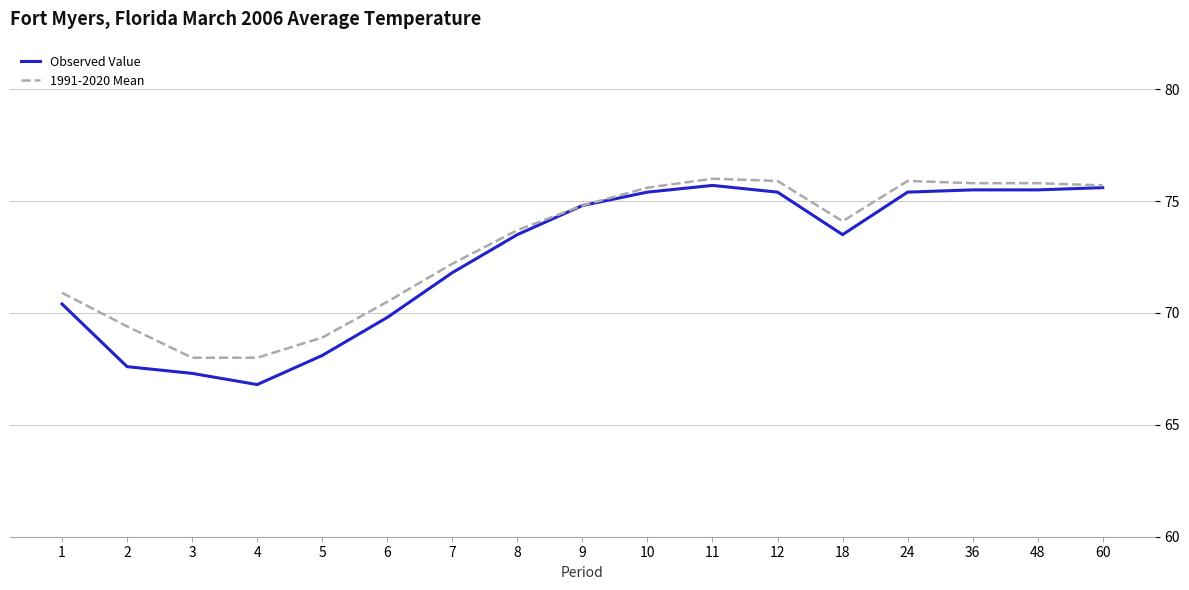

Reading left to right, what are all the values shown in this chart?

Observed Value: 70.4	67.6	67.3	66.8	68.1	69.8	71.8	73.5	74.8	75.4	75.7	75.4	73.5	75.4	75.5	75.5	75.6
1991-2020 Mean: 70.9	69.4	68.0	68.0	68.9	70.5	72.2	73.7	74.8	75.6	76.0	75.9	74.1	75.9	75.8	75.8	75.7